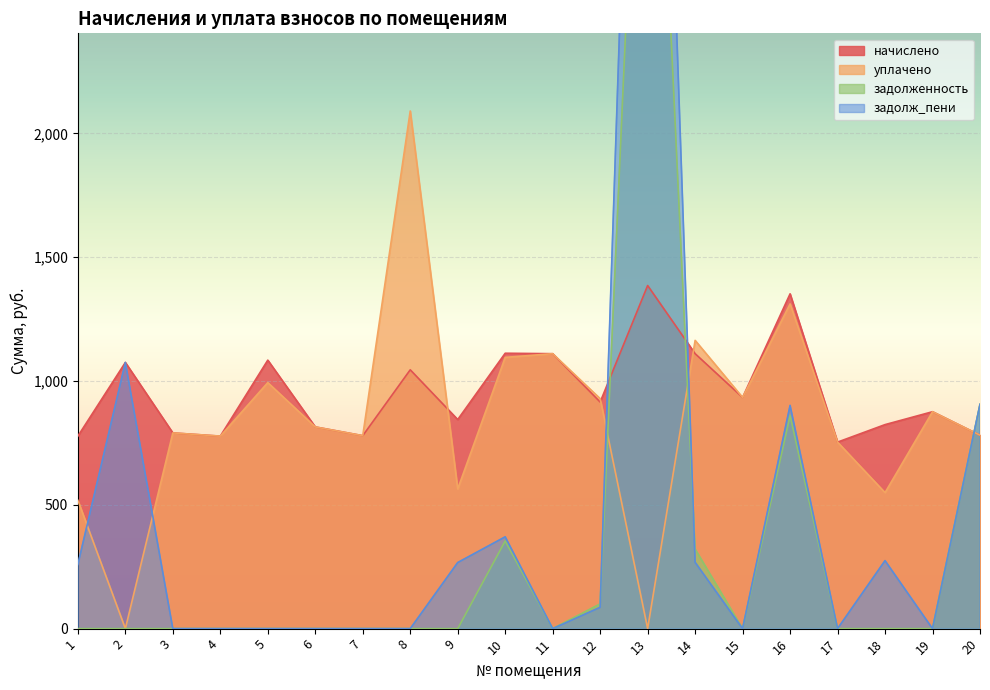

What is the average value of the начислено series?

957.2